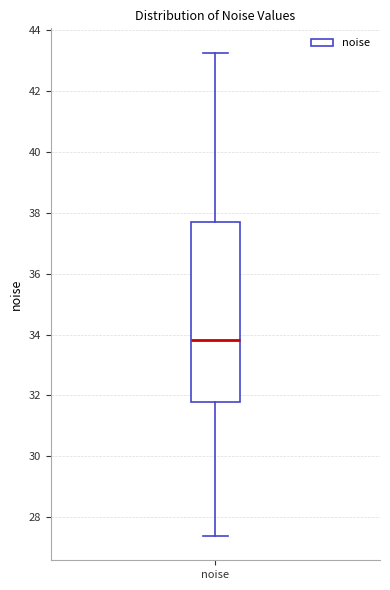

Where does the median line of the box for noise sit on the y-axis? The values are not printed on the chart, so give them approximately, as read against the axis.

33.8